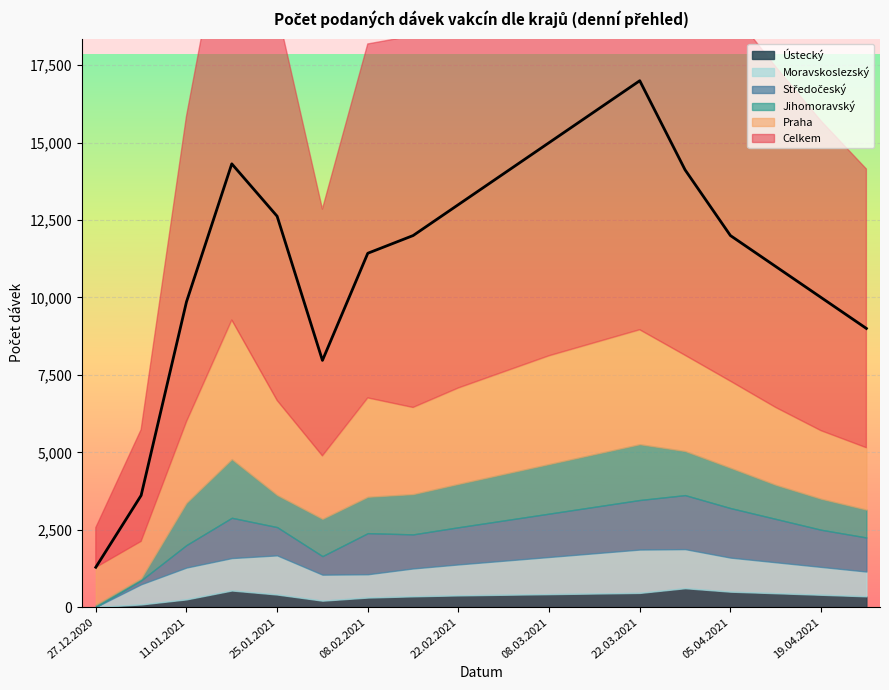

What are all the series names shown in the legend?

Celkem, Praha, Jihomoravský, Středočeský, Moravskoslezský, Ústecký